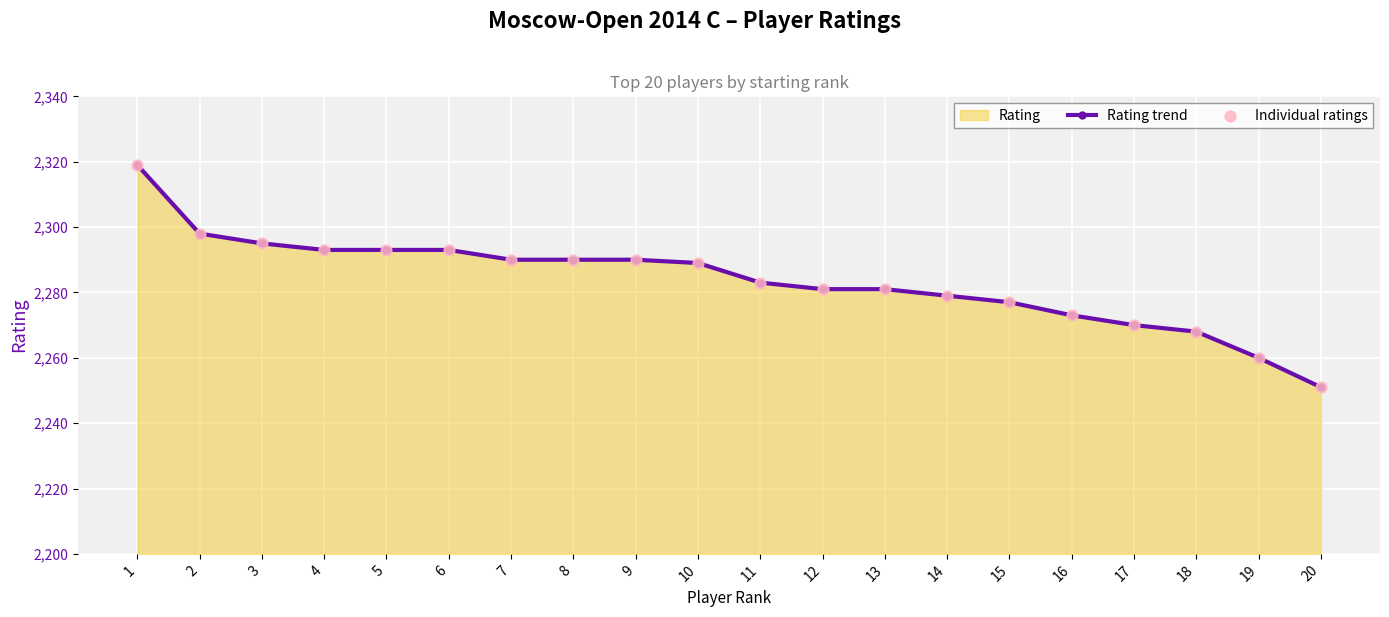

At which category is the sum across all series the highest?

1